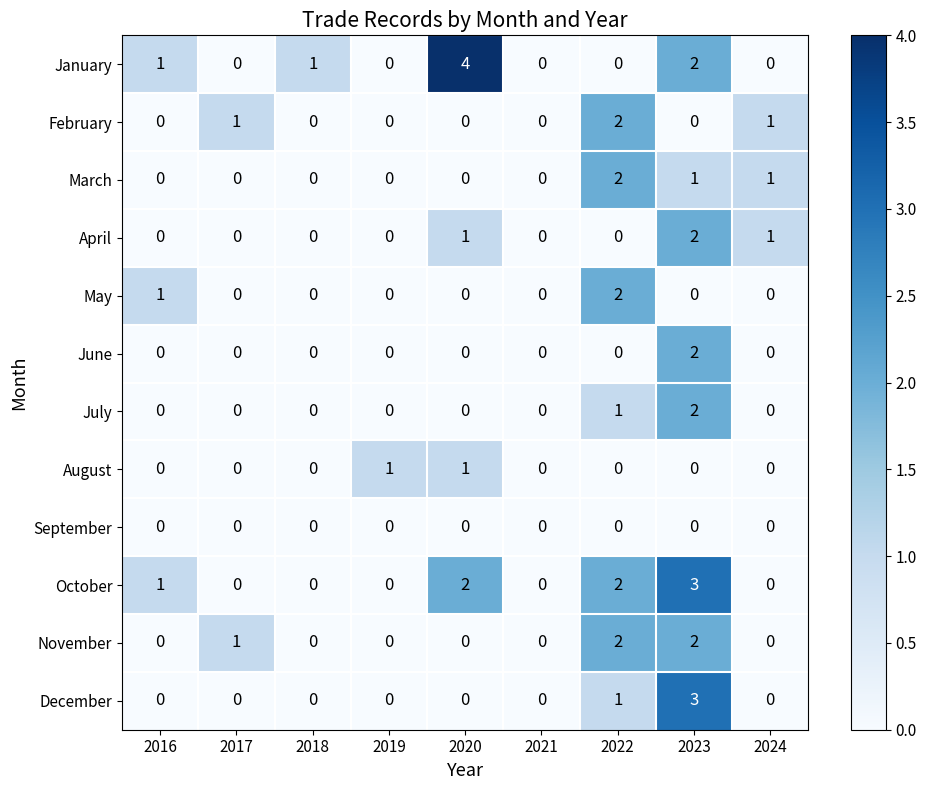

Which category has the highest value in the February series?

2022